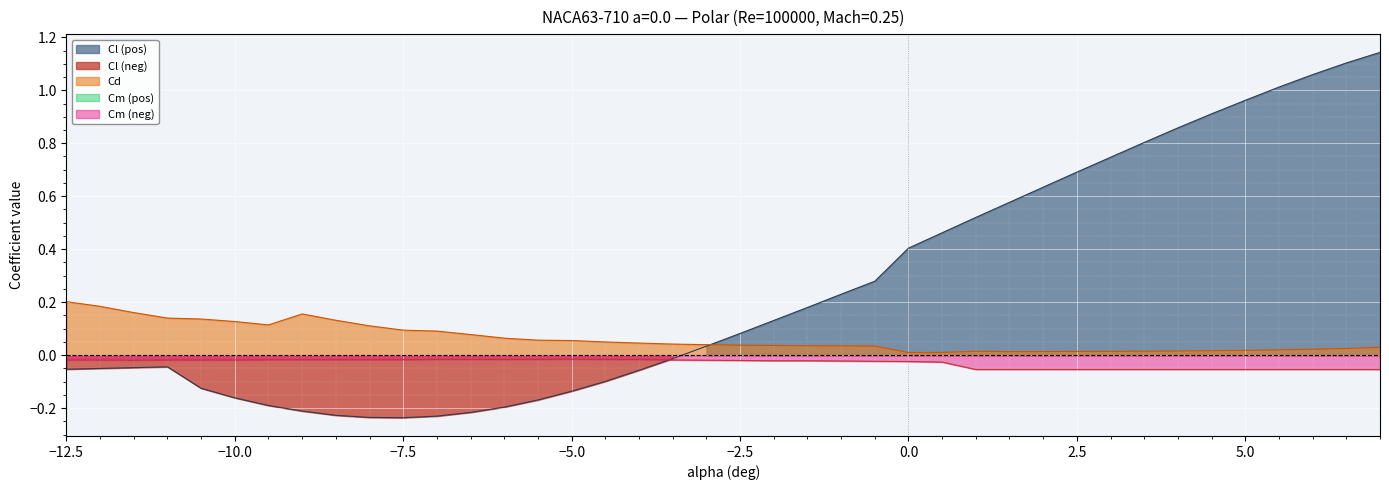

The value of Cm at 4.5 is -0.1. True or false?

True